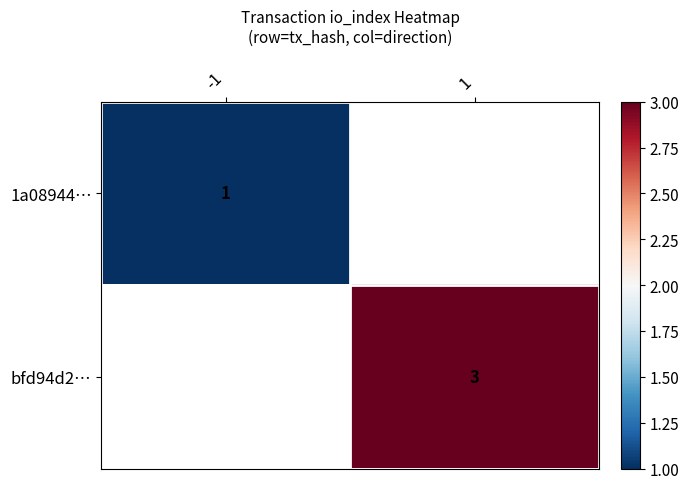

At how many categories does at least one series exceed 1?

1